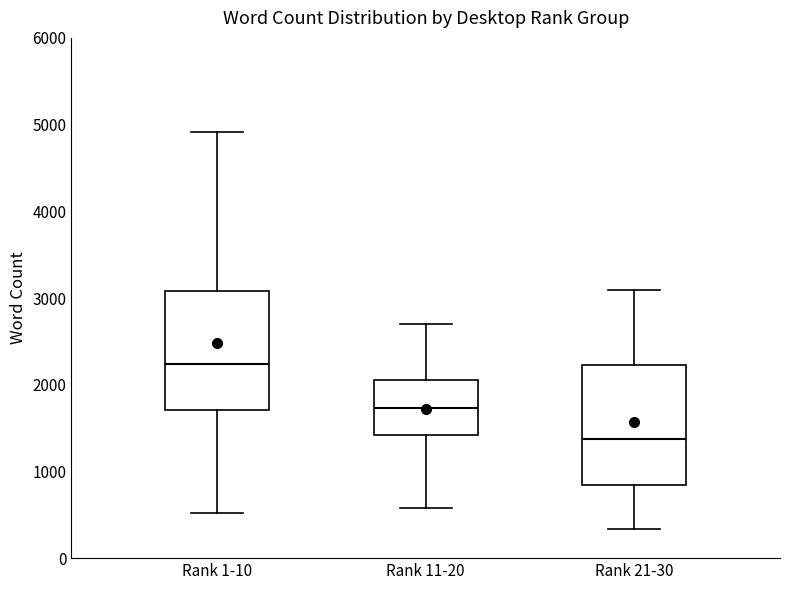

Reading left to right, transcribe this box plot: for each box, give where its median line is, the range the box spans, and where its two whiskers end, as read against the y-axis. The values are not printed on the chart, so give them approximately, as read against the axis.

Rank 1-10: median 2200, box 1700 to 3100, whiskers 500 to 4900
Rank 11-20: median 1700, box 1400 to 2100, whiskers 600 to 2700
Rank 21-30: median 1400, box 800 to 2200, whiskers 300 to 3100